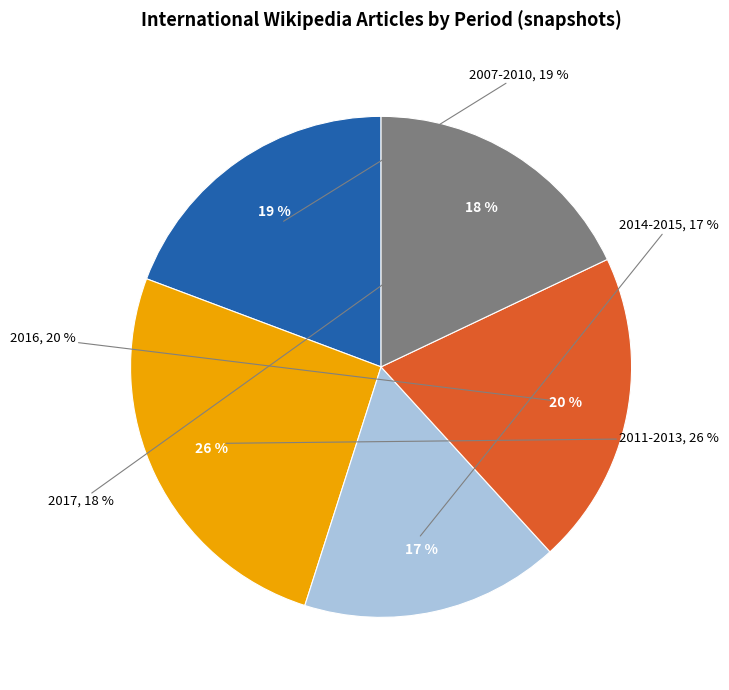

Is there a majority slice in this chart?

No